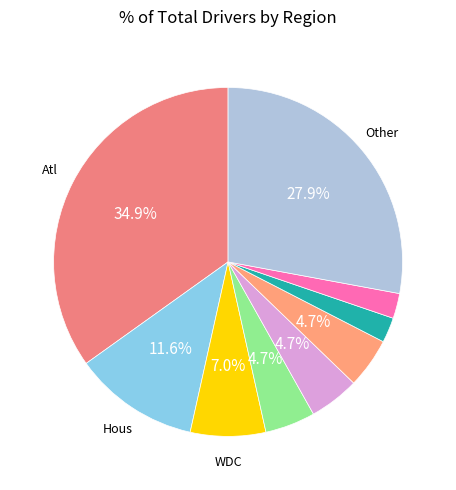

Is there any slice that represents more than half of the pie?

No